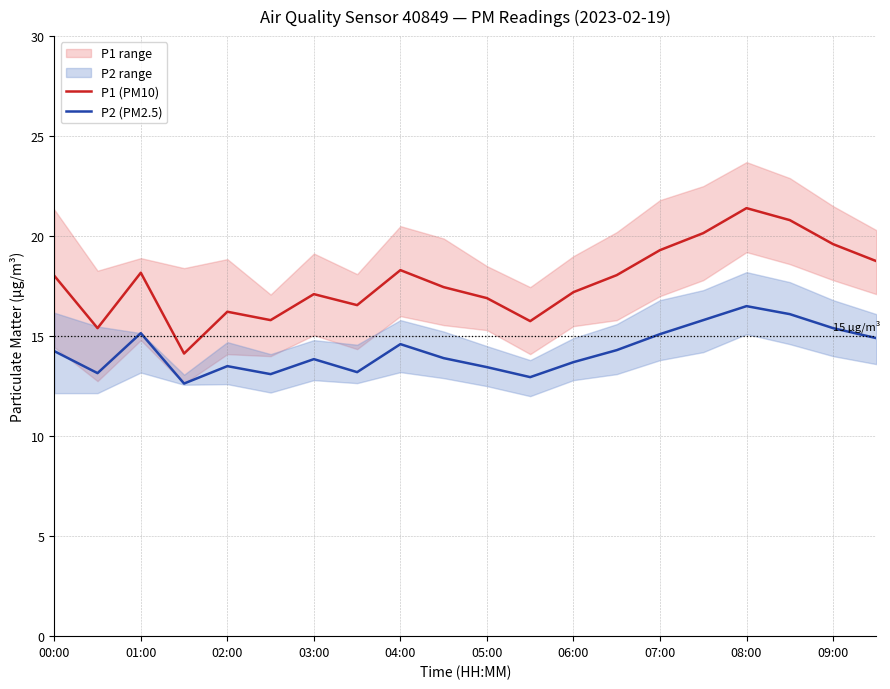

What value does the P1 (PM10) series have at 03:00?

17.1